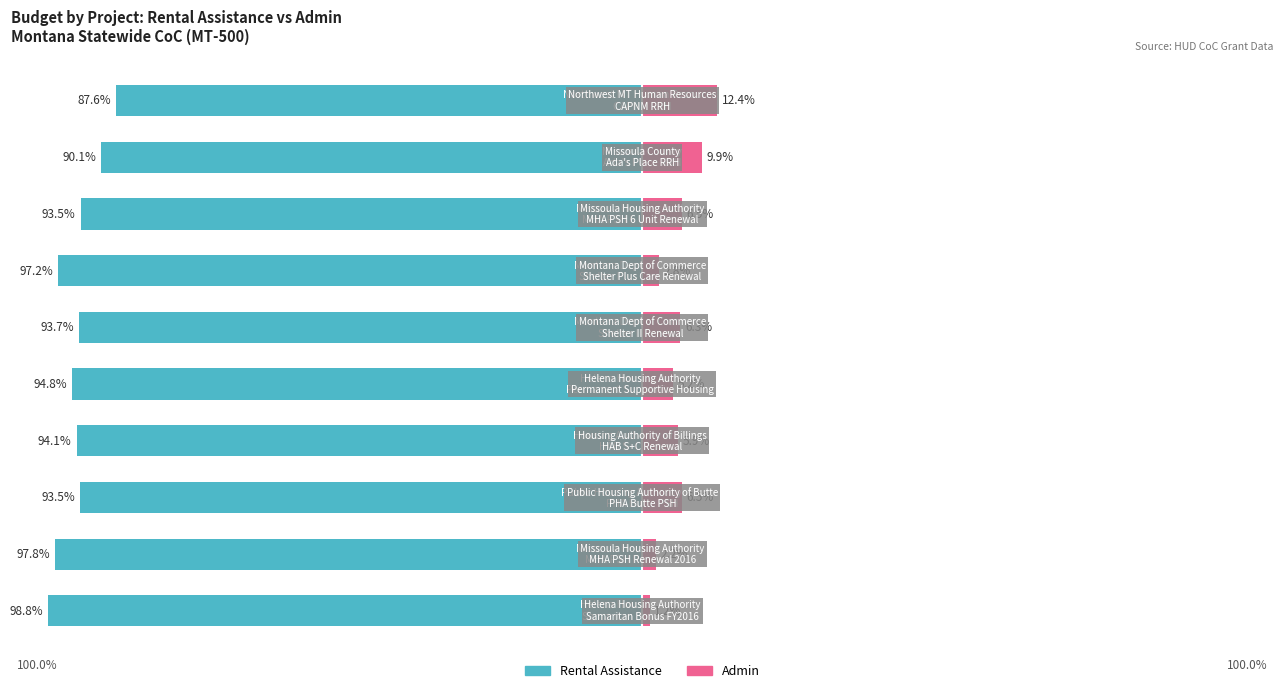

True or false: Rental Assistance has a value of -97.2 at 6.

True